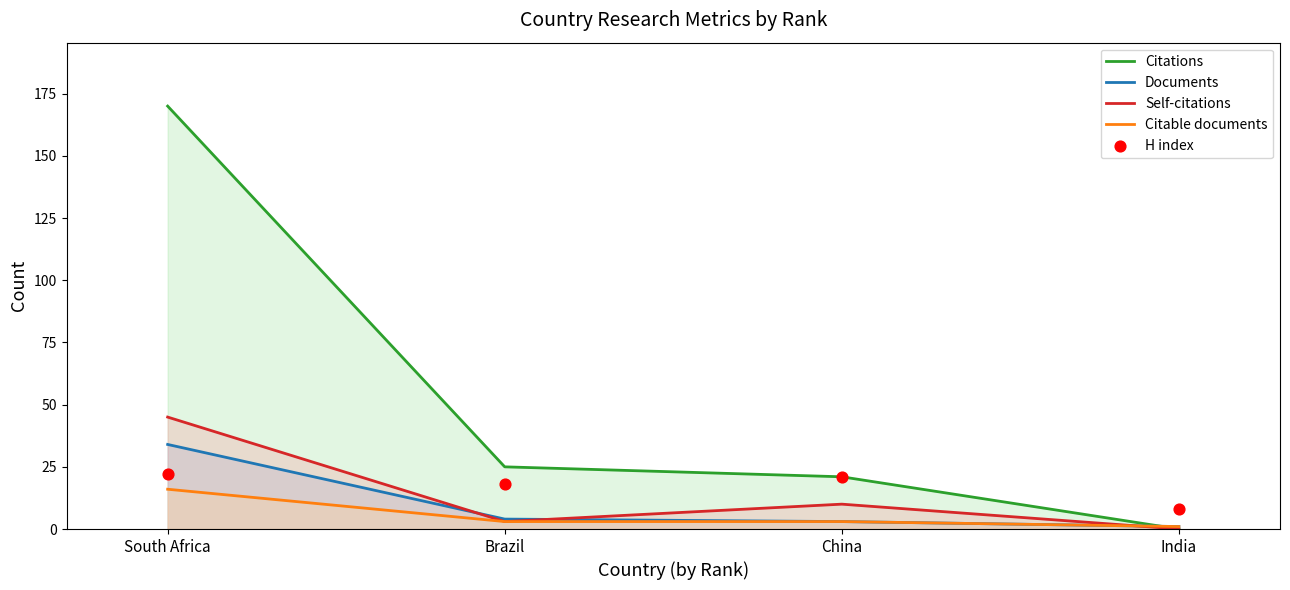

Which series reaches the maximum Y coordinate?

Citations